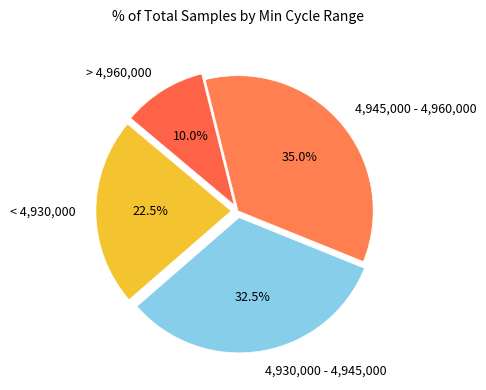

Rank the categories by value from highest to lowest.

4,945,000 - 4,960,000, 4,930,000 - 4,945,000, < 4,930,000, > 4,960,000